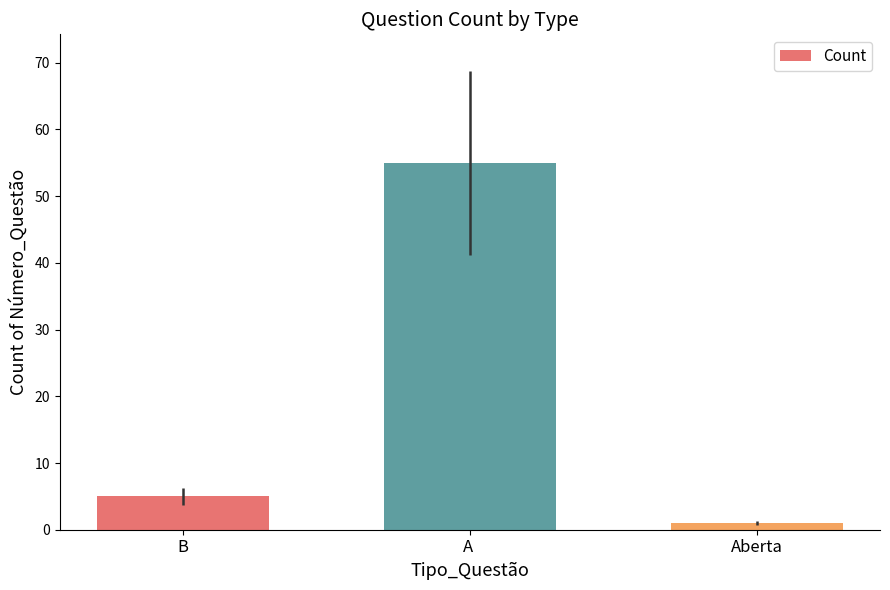

What is the minimum value shown in the chart?

1